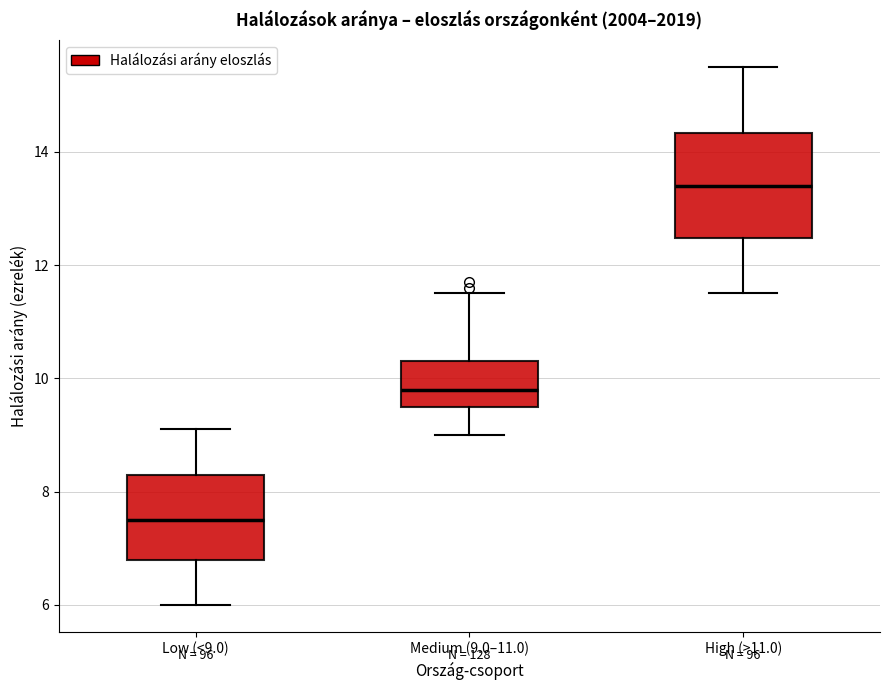

Where does the upper whisker of the box for High (>11.0) end on the y-axis? The values are not printed on the chart, so give them approximately, as read against the axis.

15.6